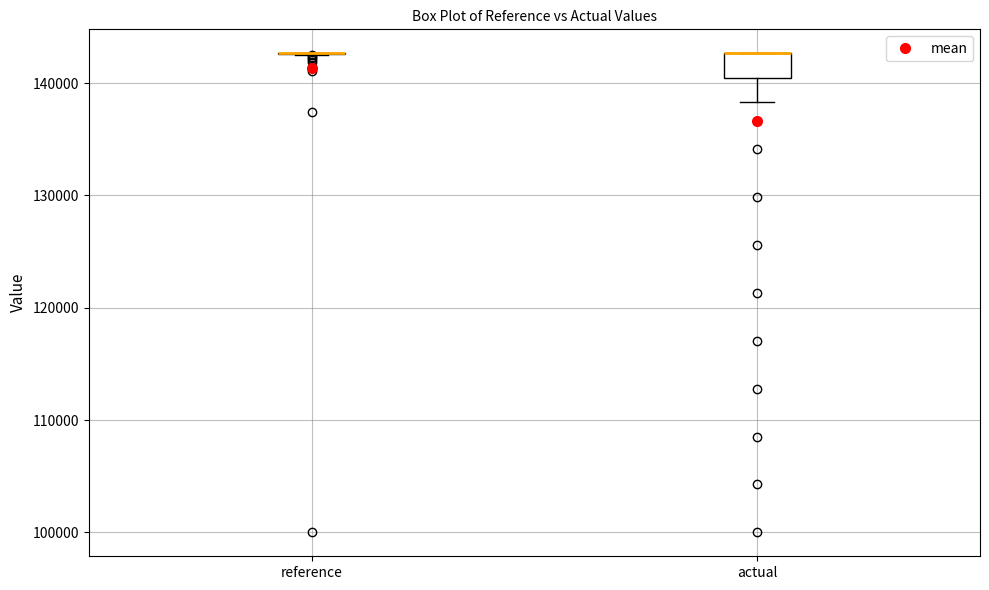

Which box is the tallest, from its lower edge to its upper edge?

actual